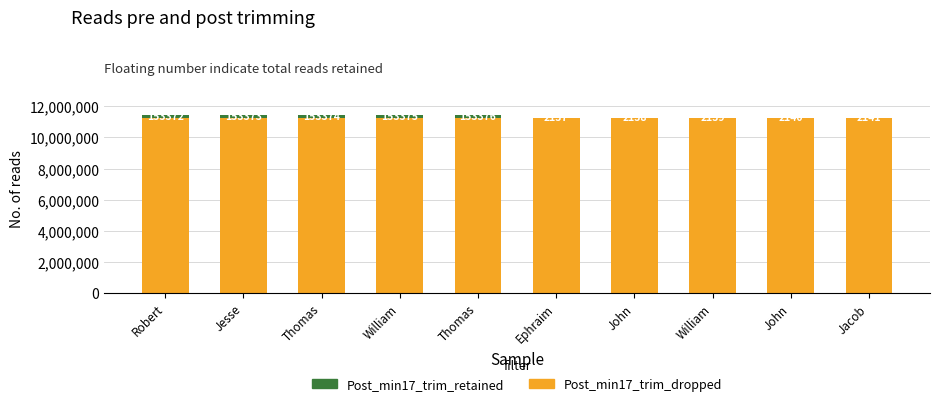

Rank the series by their maximum value, from highest to lowest.

Post_min17_trim_dropped, Post_min17_trim_retained